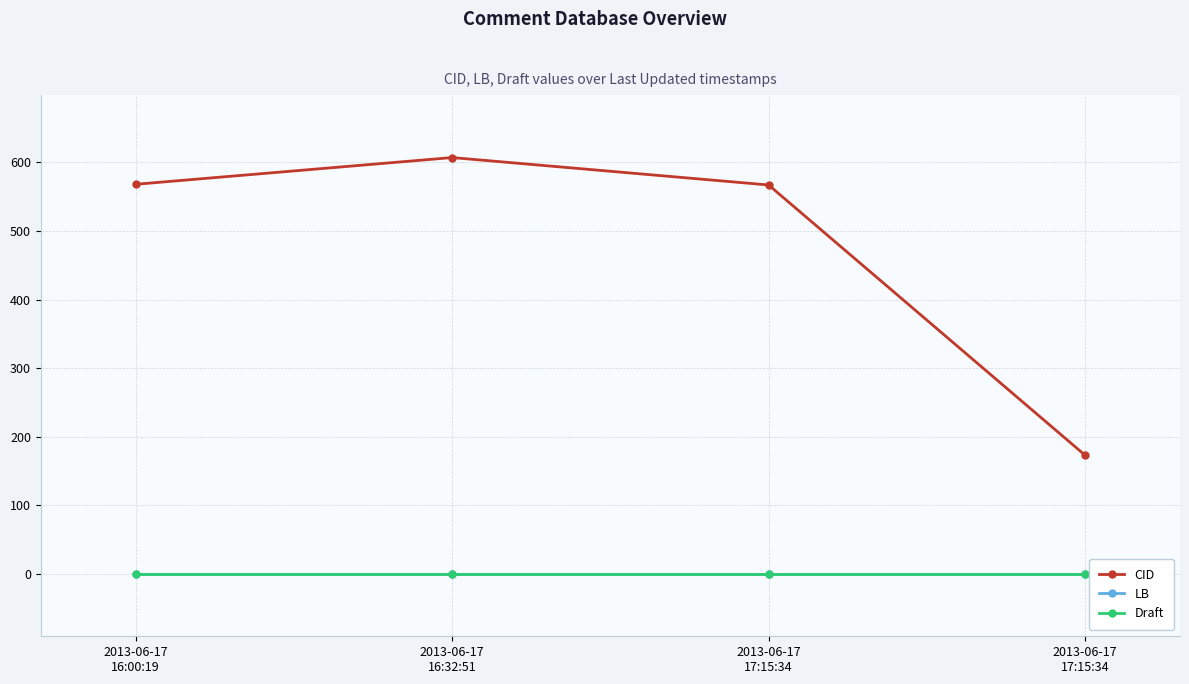

What are all the series names shown in the legend?

CID, LB, Draft